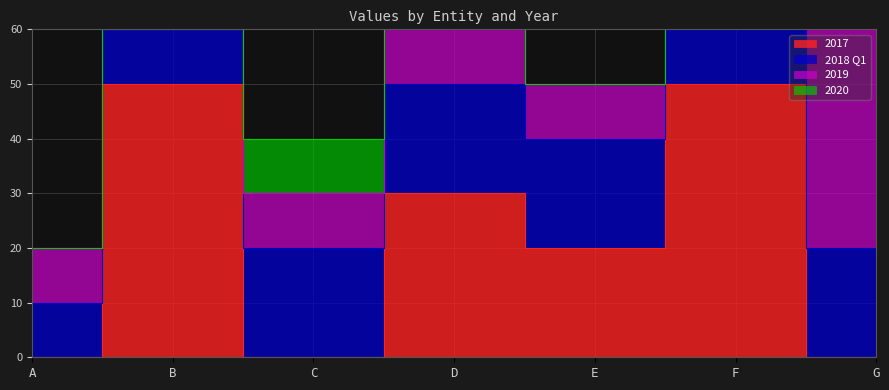

The value of 2019 at B is 0. True or false?

True